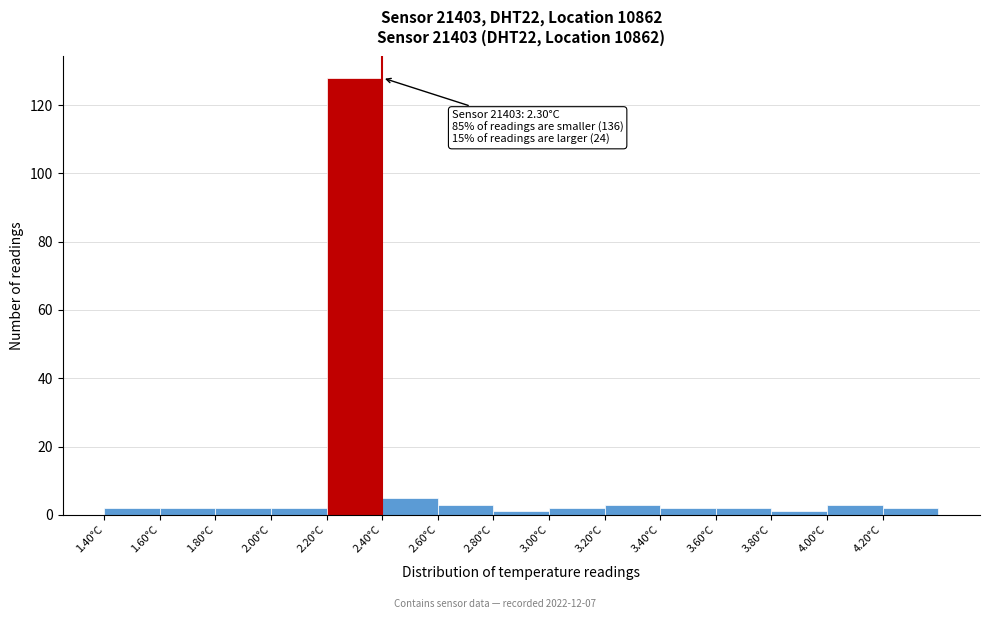

Which range on the x-axis has the tallest bar?

2.2 to 2.4